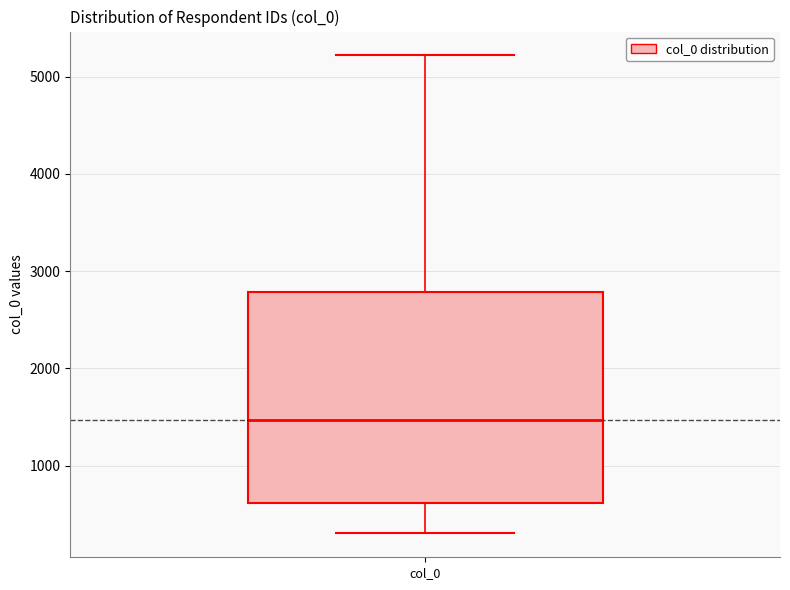

Transcribe this box plot: give where the median line is, the range the box spans, and where the two whiskers end, as read against the y-axis. The values are not printed on the chart, so give them approximately, as read against the axis.

median 1500, box 600 to 2800, whiskers 300 to 5200